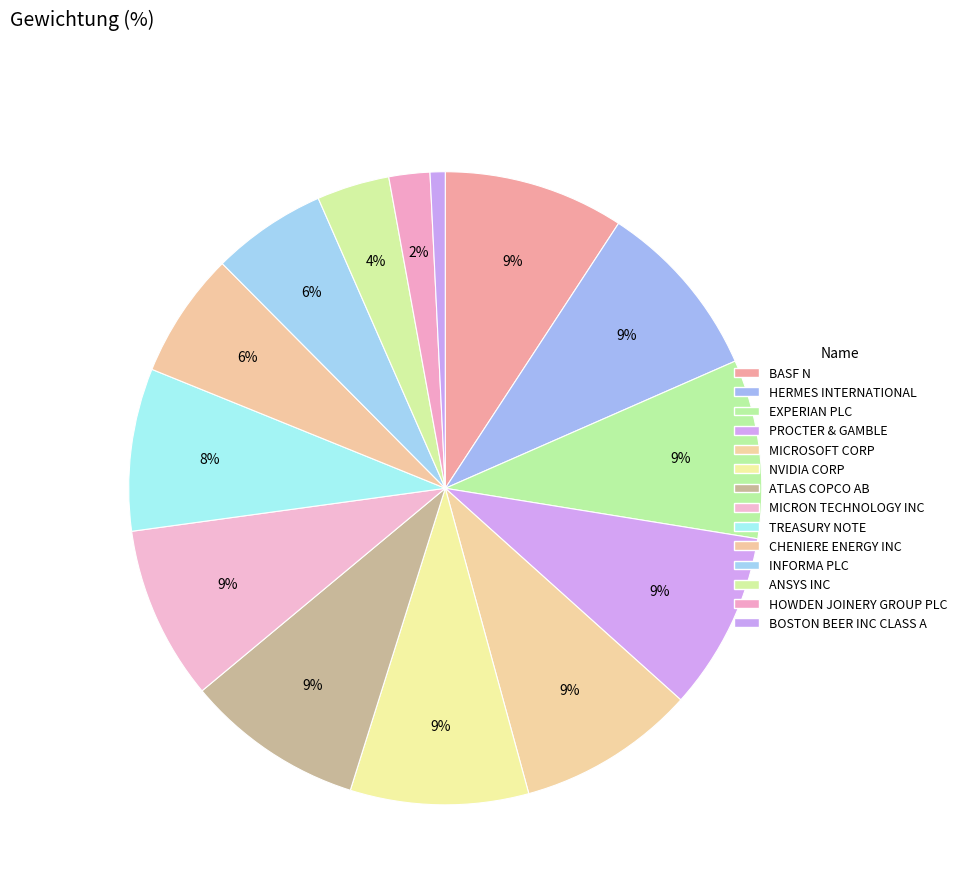

Count the number of slices in the pie.

14